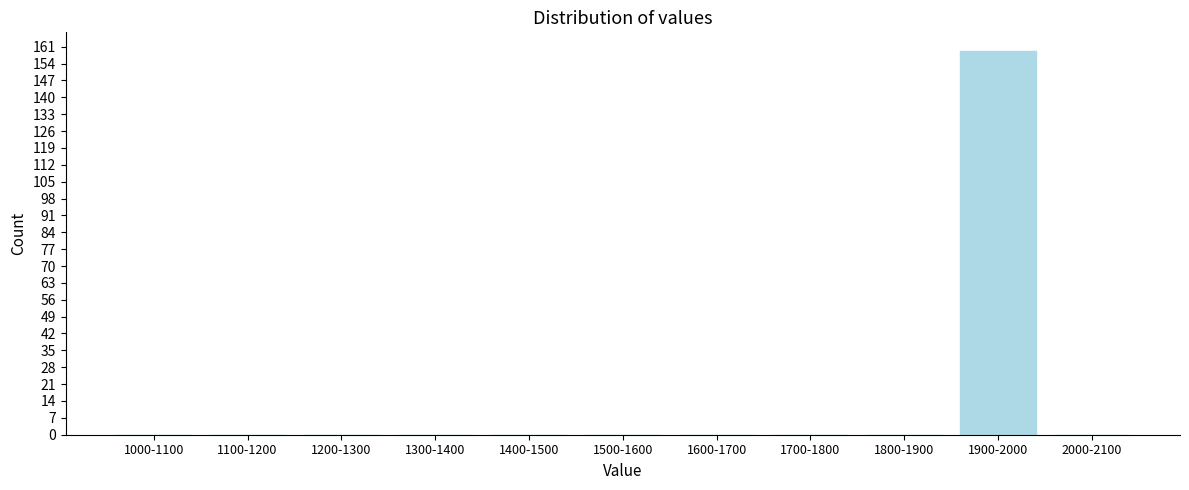

Reading left to right, what are all the values shown in this chart?

1000-1100=0	1100-1200=0	1200-1300=0	1300-1400=0	1400-1500=0	1500-1600=0	1600-1700=0	1700-1800=0	1800-1900=0	1900-2000=159	2000-2100=0